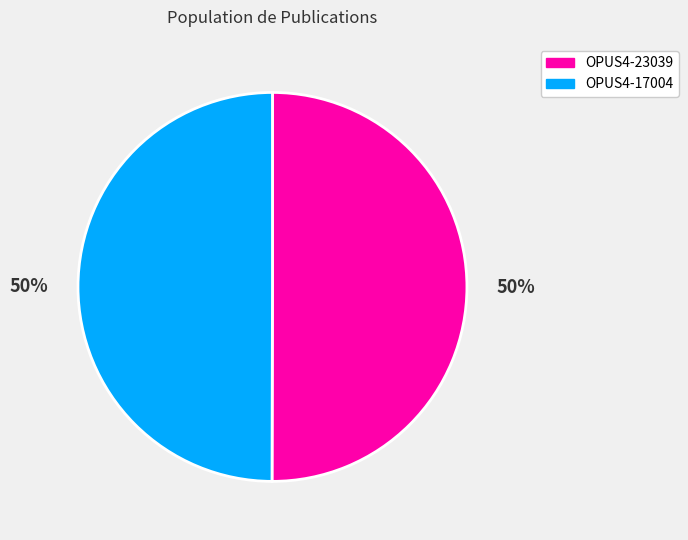

Approximately how many times larger is the value at OPUS4-17004 compared to OPUS4-23039?

1.0